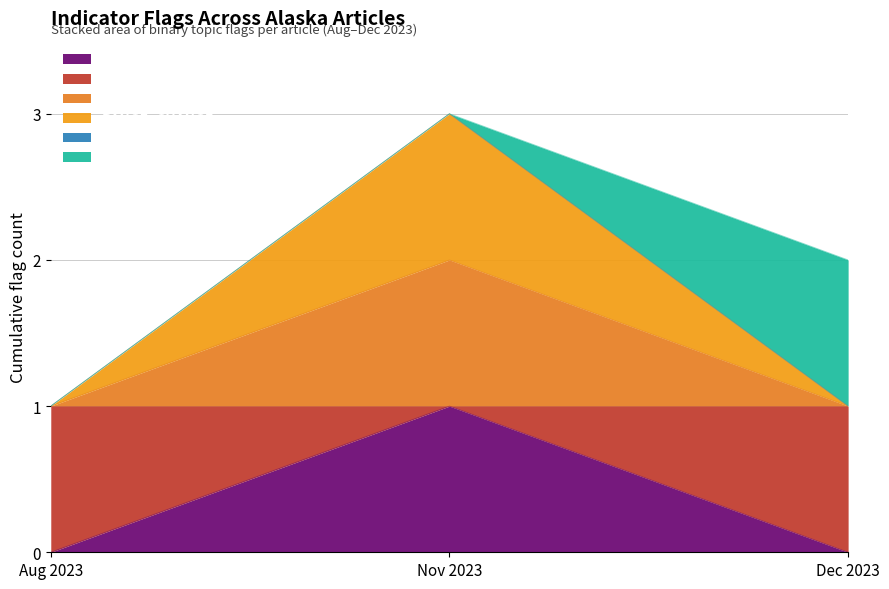

What position from the left is Aug 2023?

1